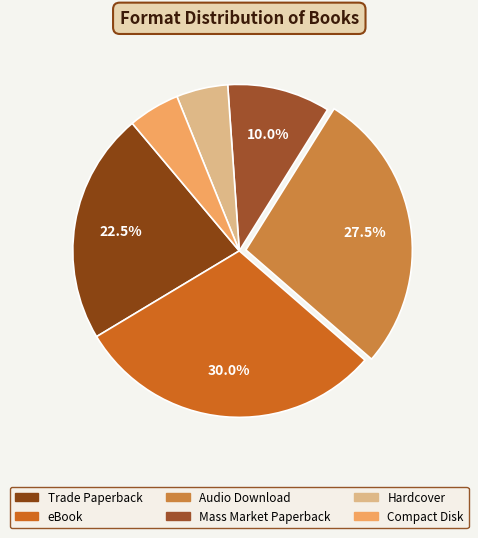

Combined, do Trade Paperback and Mass Market Paperback account for over 50%?

No